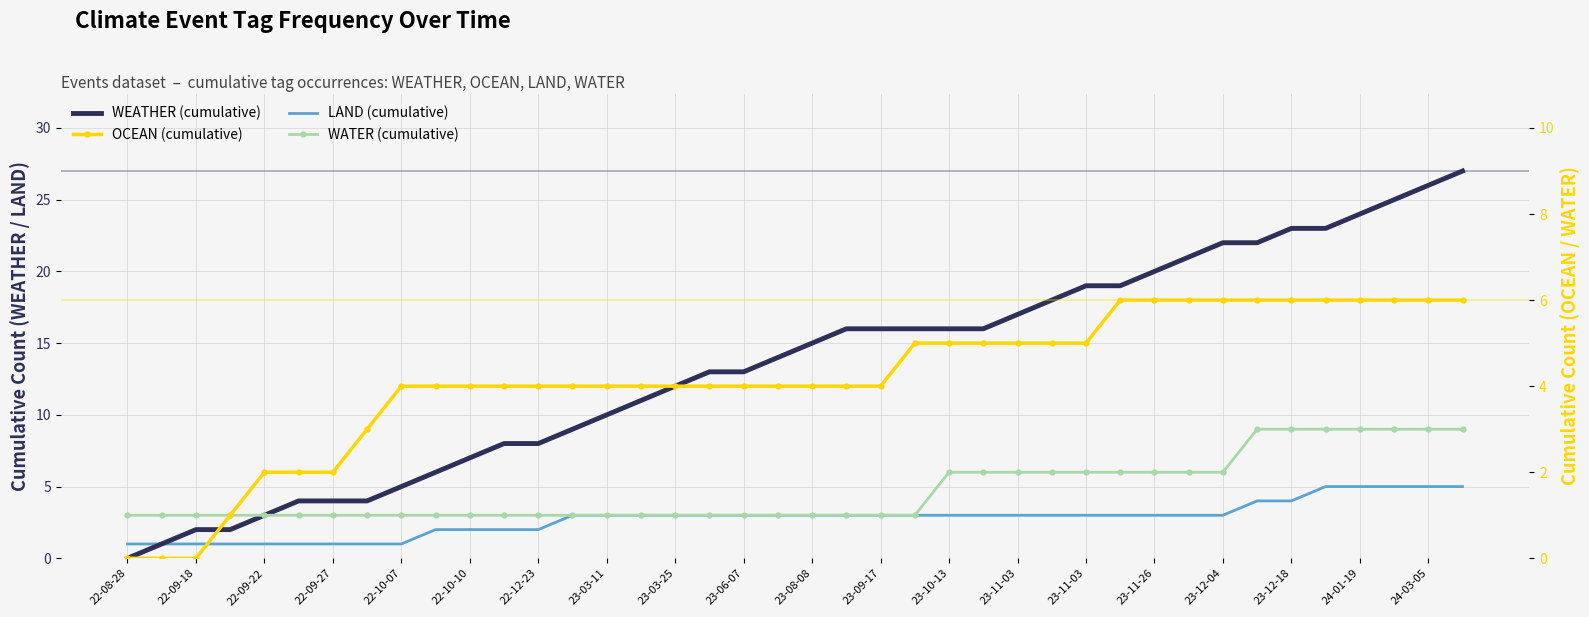

Between 21 and 23-06-07, which is larger?

21